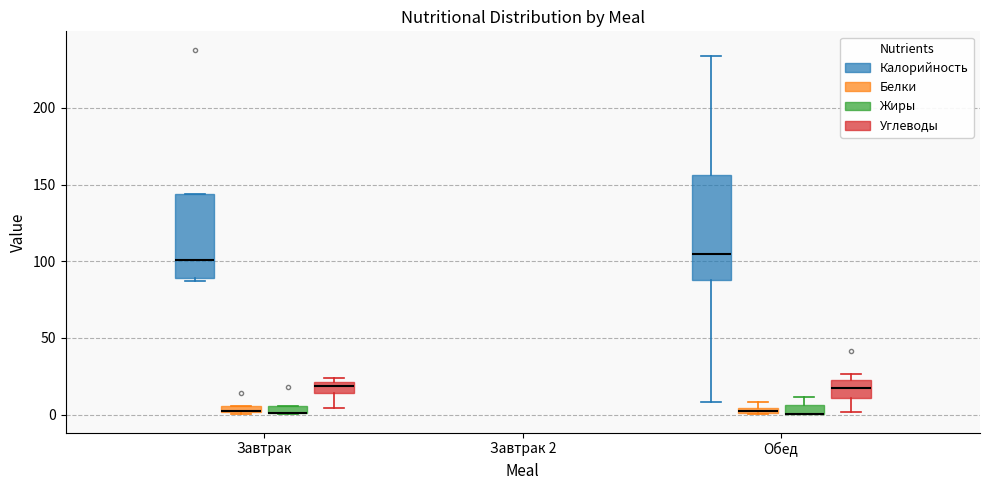

Which box is the tallest, from its lower edge to its upper edge?

Обед (Калорийность)